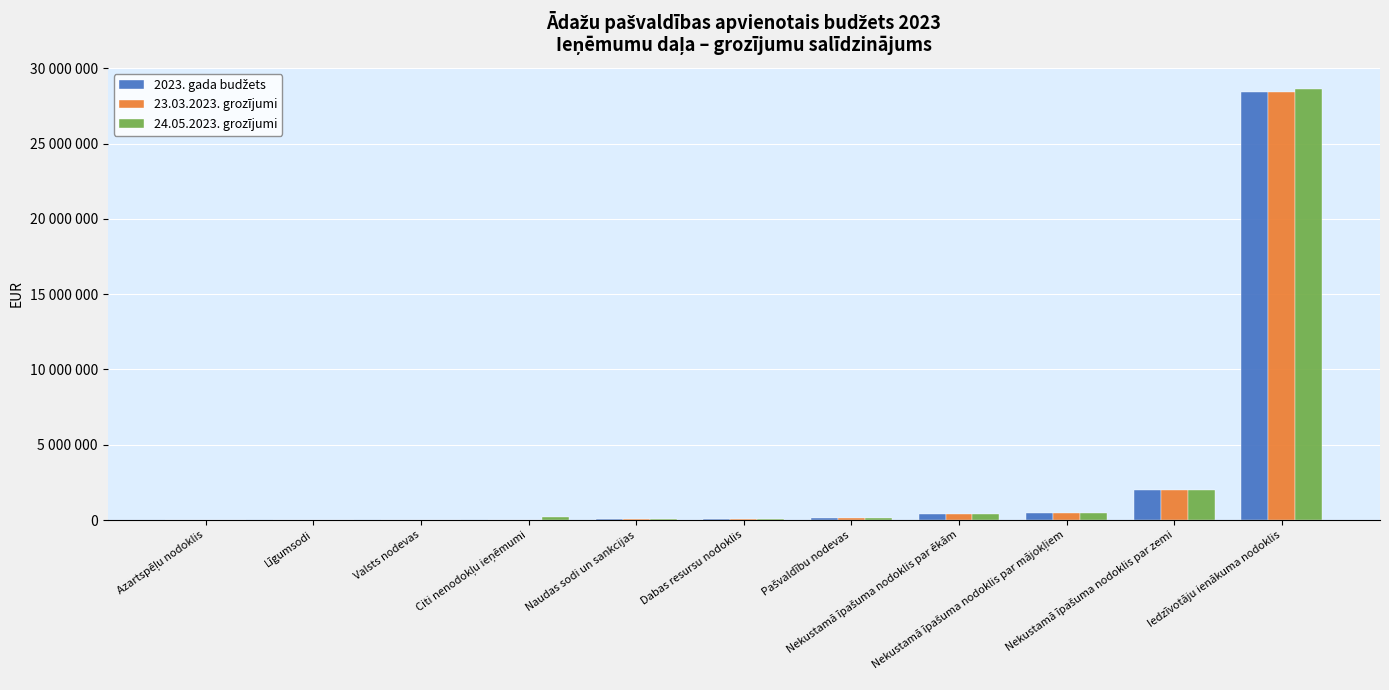

Which has a higher value, Valsts nodevas or Nekustamā īpašuma nodoklis par zemi?

Nekustamā īpašuma nodoklis par zemi